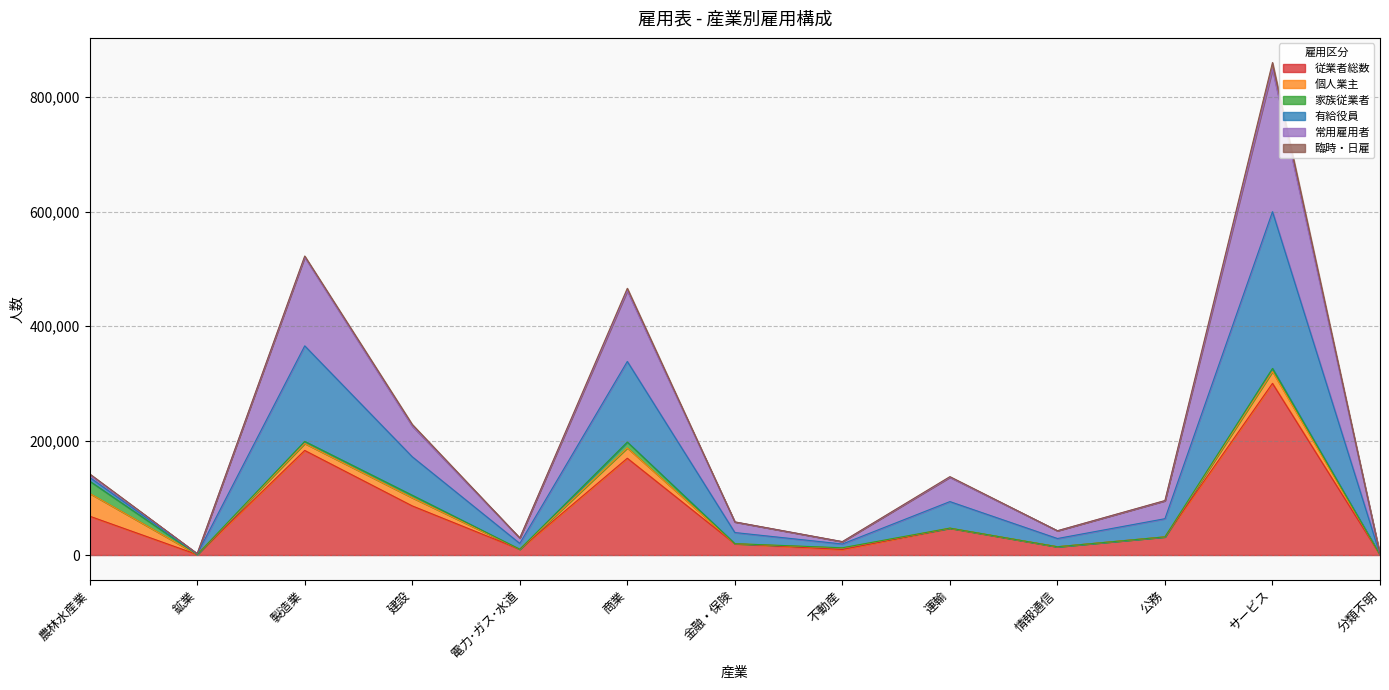

The 従業者総数 series shows 10150 at 電力･ガス･水道. True or false?

True